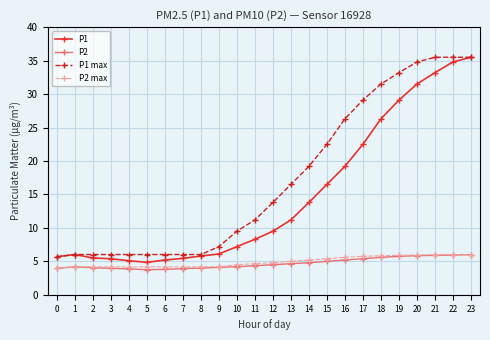

What is the sum of all P2 max values?

118.2